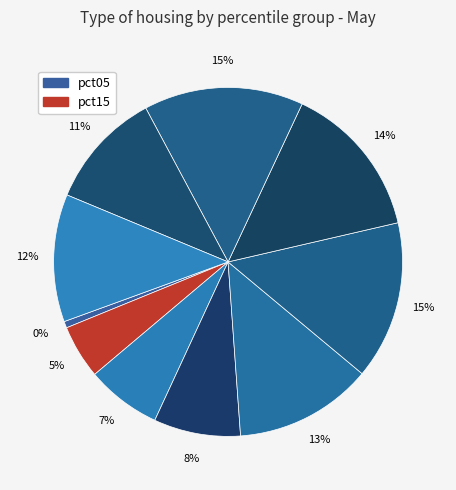

Rank the categories by value from highest to lowest.

pct75, pct55, pct65, pct45, pct95, pct85, pct35, pct25, pct15, pct05